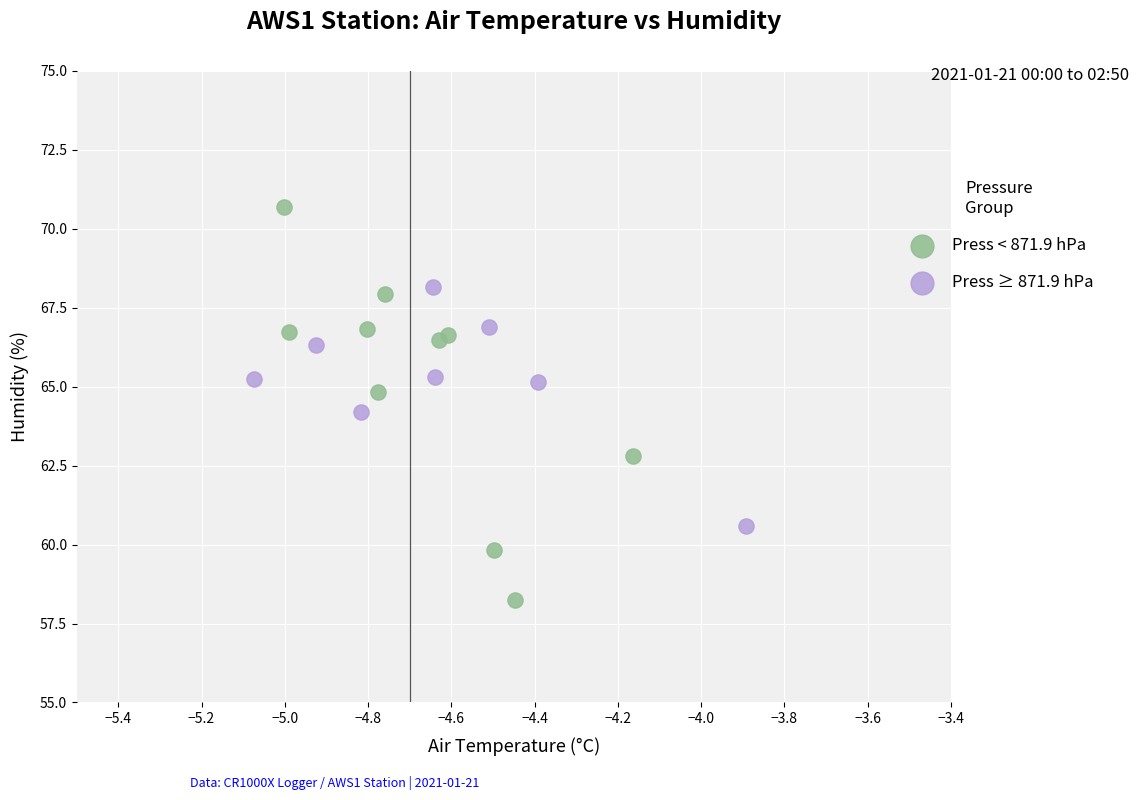

Which series contains the lowest Y value?

Press < 871.9 hPa